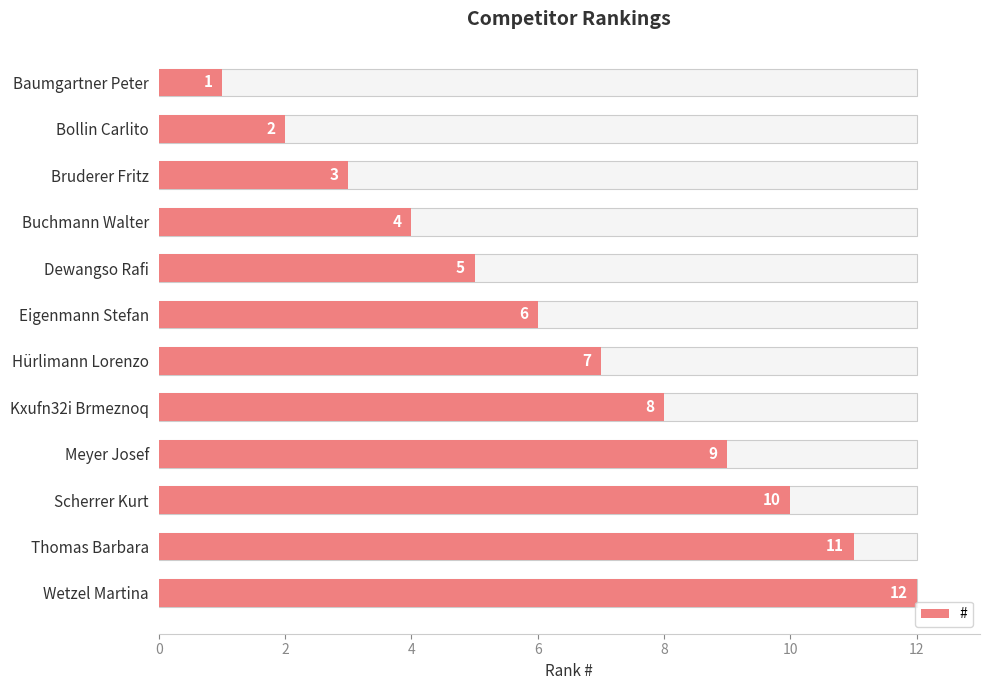

How many values exceed 7?

5